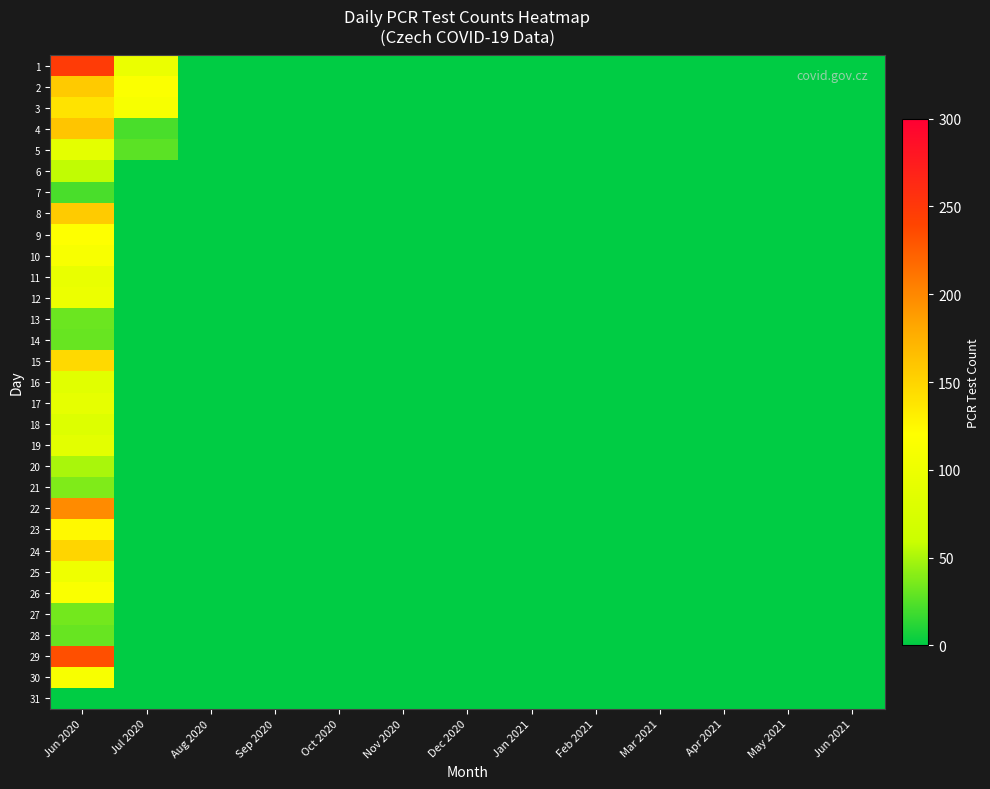

Rank the series by their maximum value, from lowest to highest.

31, 7, 14, 28, 13, 27, 21, 20, 6, 18, 16, 19, 5, 17, 11, 12, 25, 10, 30, 26, 9, 23, 3, 15, 24, 8, 2, 4, 22, 29, 1